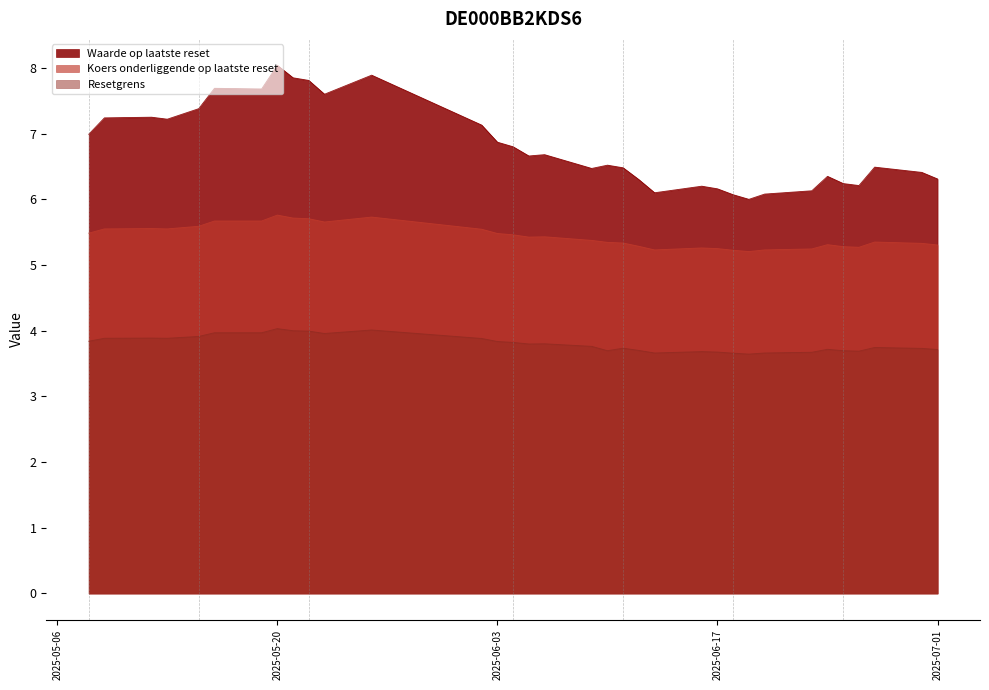

Between 2025-06-12 and 2025-06-06, which is larger?

2025-06-06